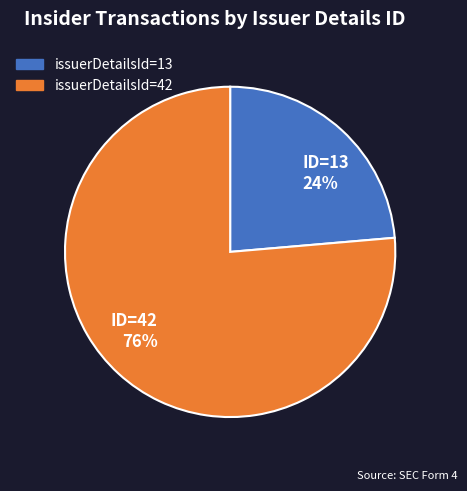

Approximately how many times larger is the value at ID=13 24% compared to ID=42 76%?

0.3